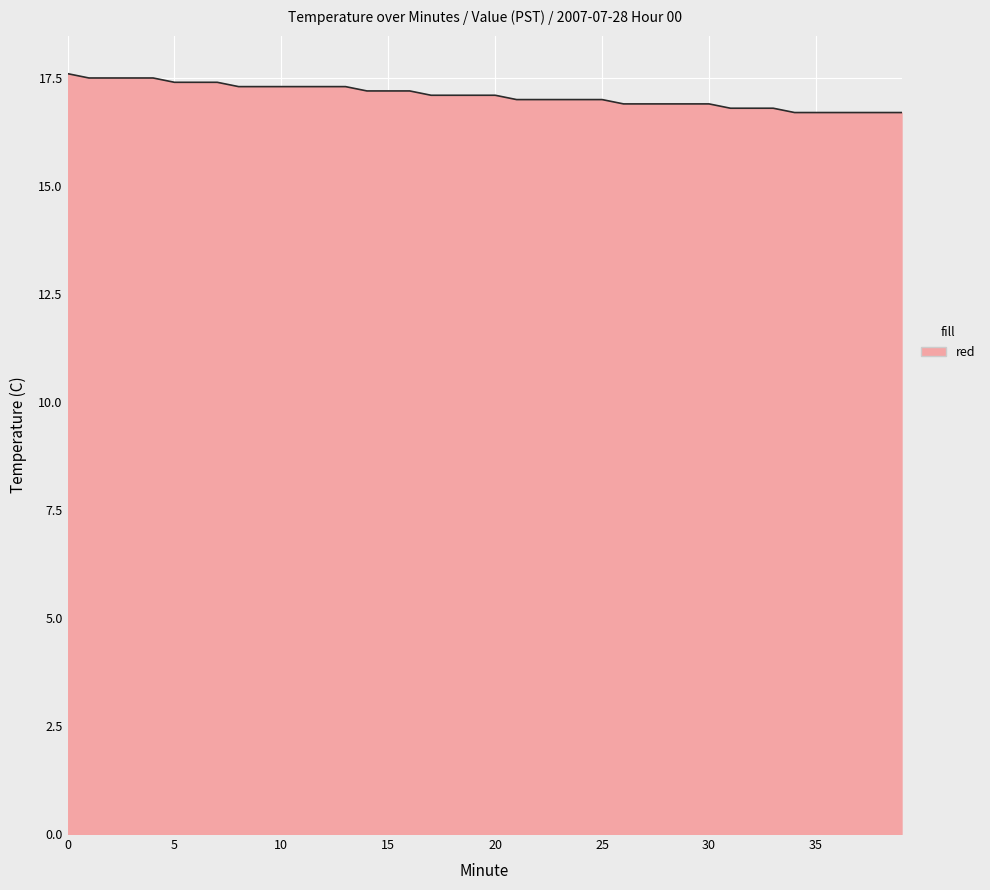

What is the greatest value displayed?

17.6